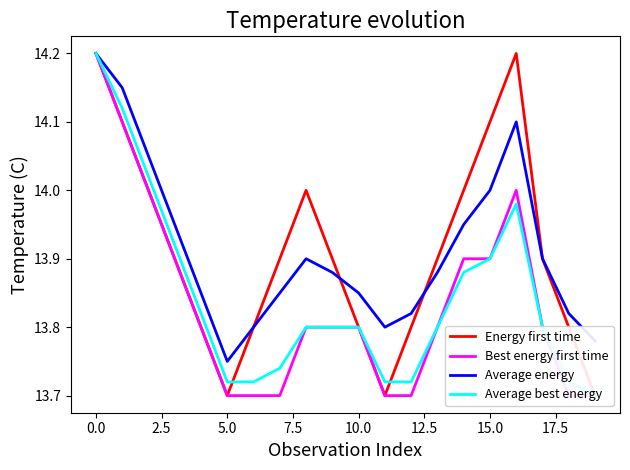

What is the total value across all series at 13?

55.4